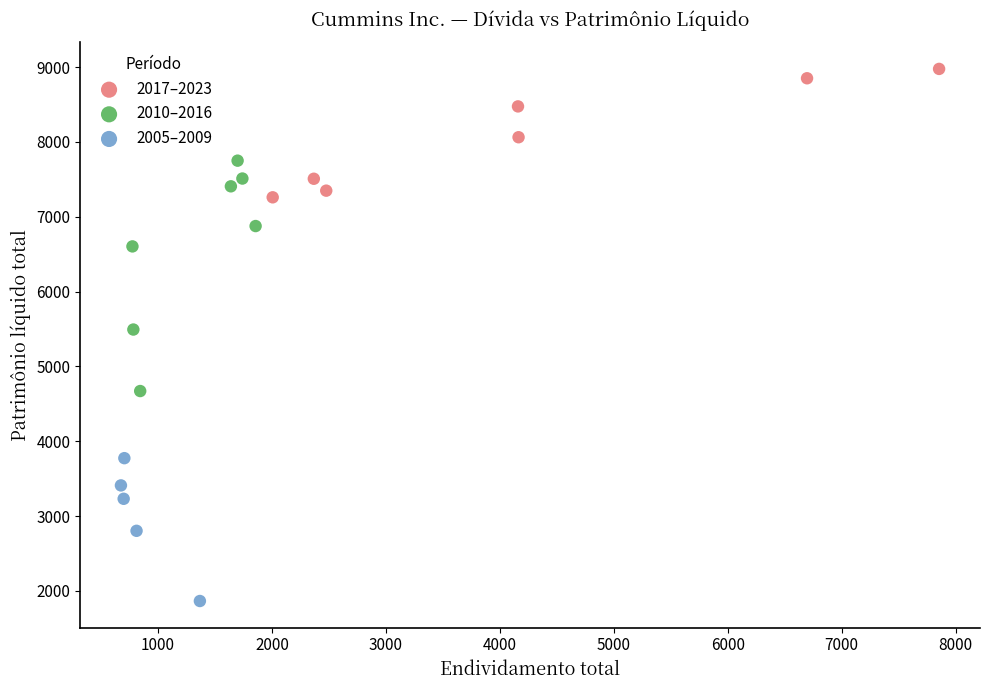

Which series has the widest spread of Y values?

2010–2016